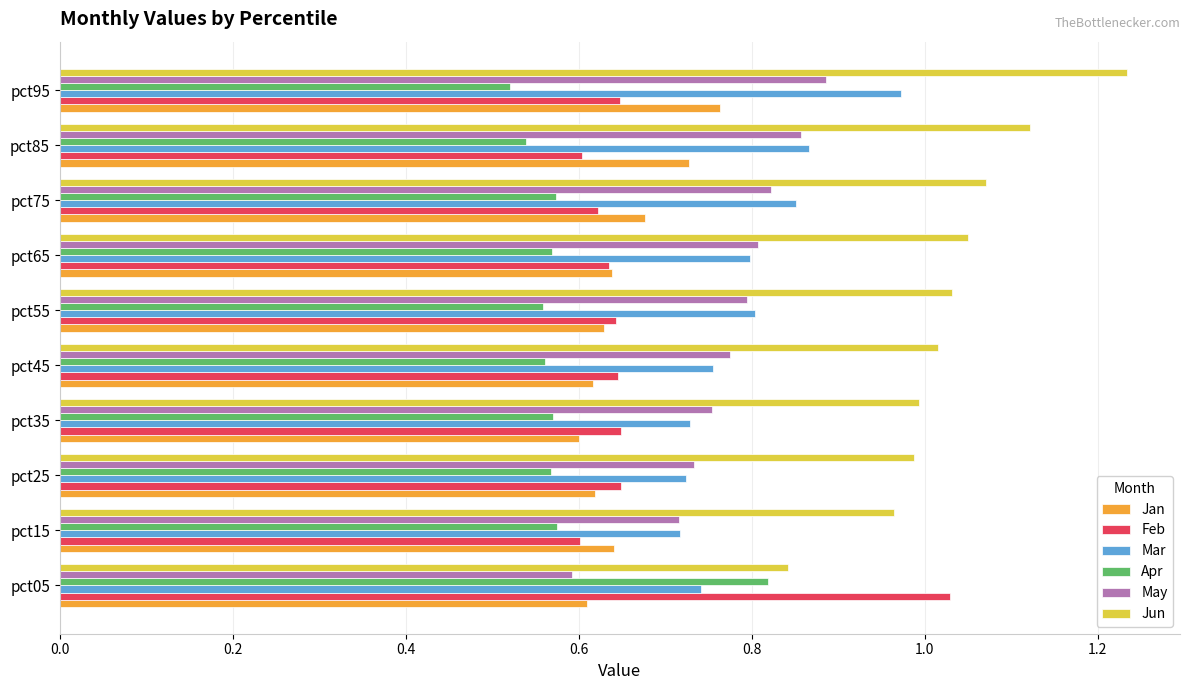

Which category has the highest value in the Jun series?

pct95